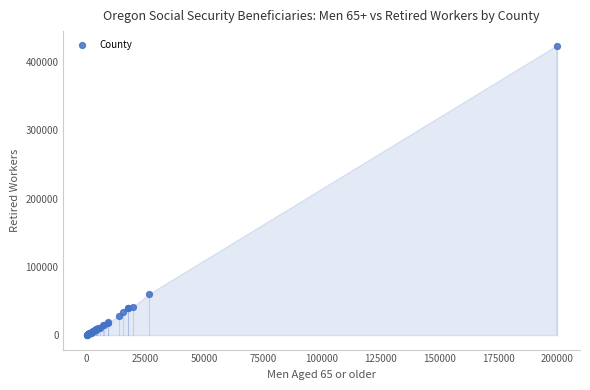

What Y value in the scatter plot is closest to 212250?

60615